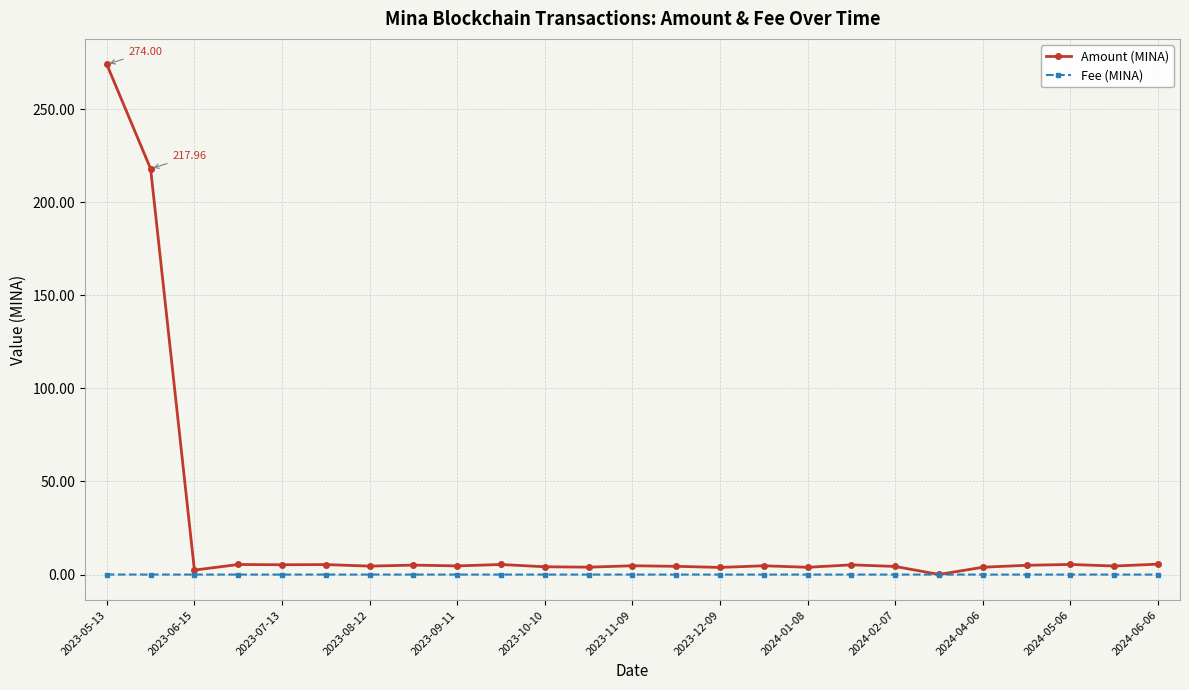

List the series in order of their overall mean, highest first.

Amount (MINA), Fee (MINA)